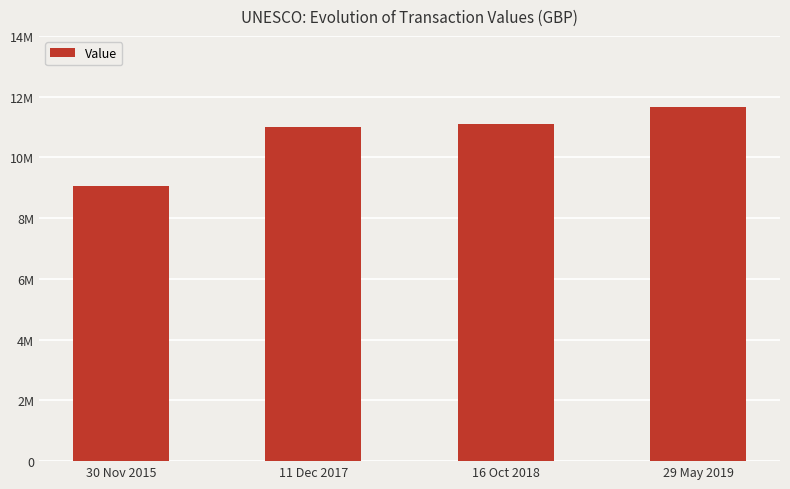

Which has a higher value, 29 May 2019 or 11 Dec 2017?

29 May 2019